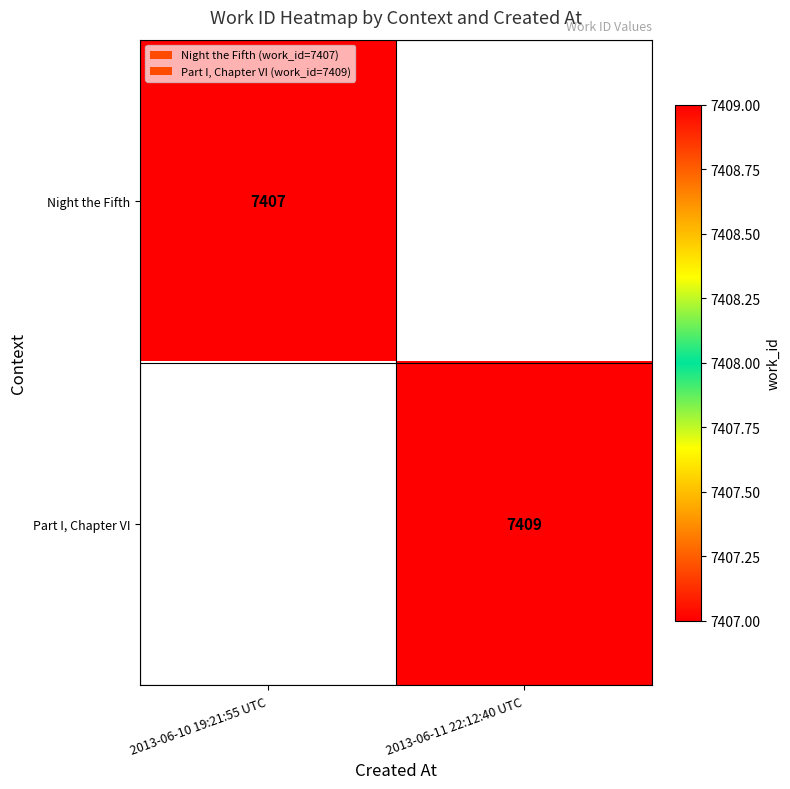

The value of Night the Fifth at 2013-06-10 19:21:55 UTC is 7407. True or false?

True